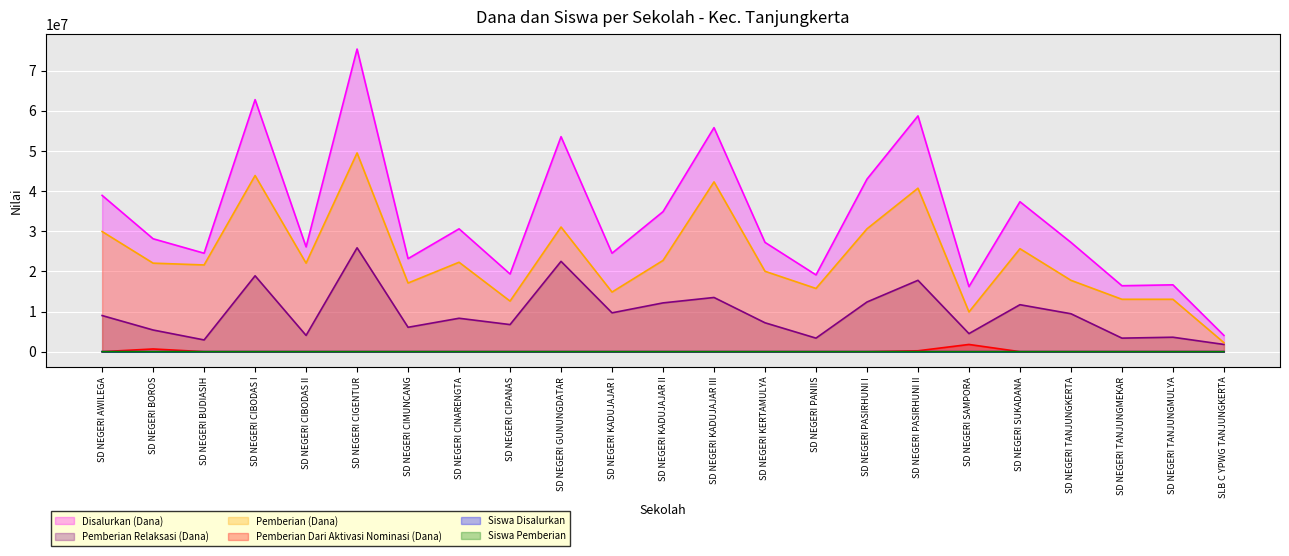

Which category has the lowest value across all series?

SD NEGERI AWILEGA